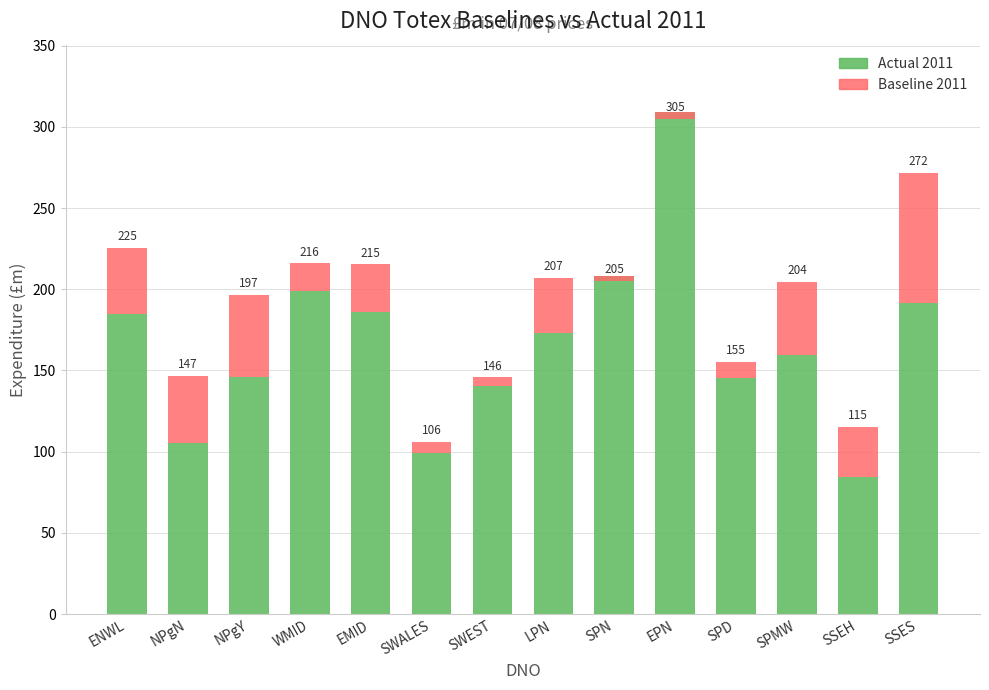

What is the value of the Actual 2011 bar at the 14th from the left?

191.7